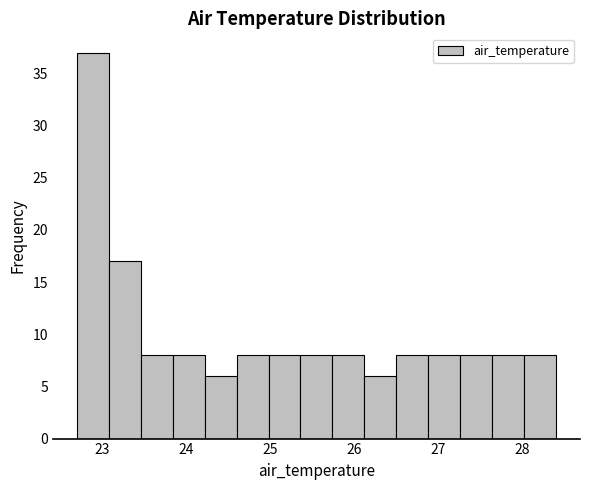

Read against the x-axis, roughly where is the centre of the tallest bar?

22.9